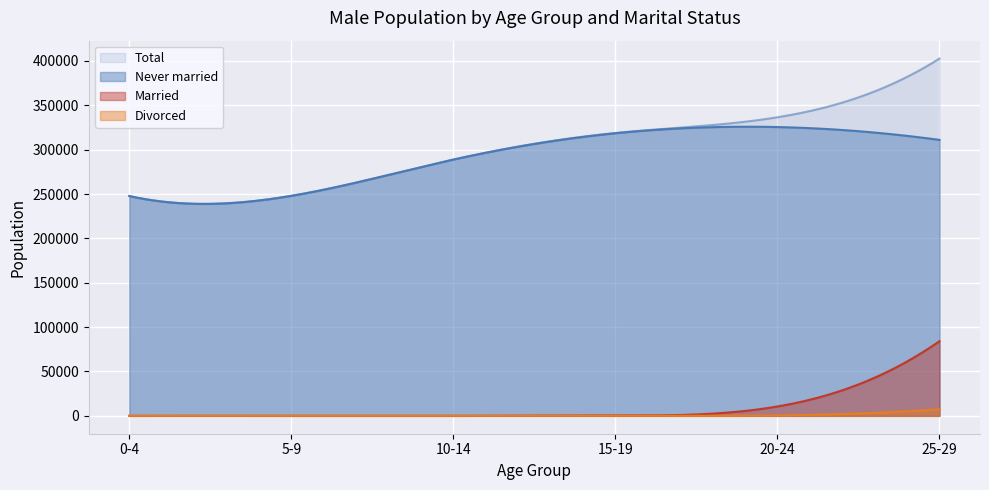

List the series in order of their peak value, highest first.

Total, Never married, Married, Divorced